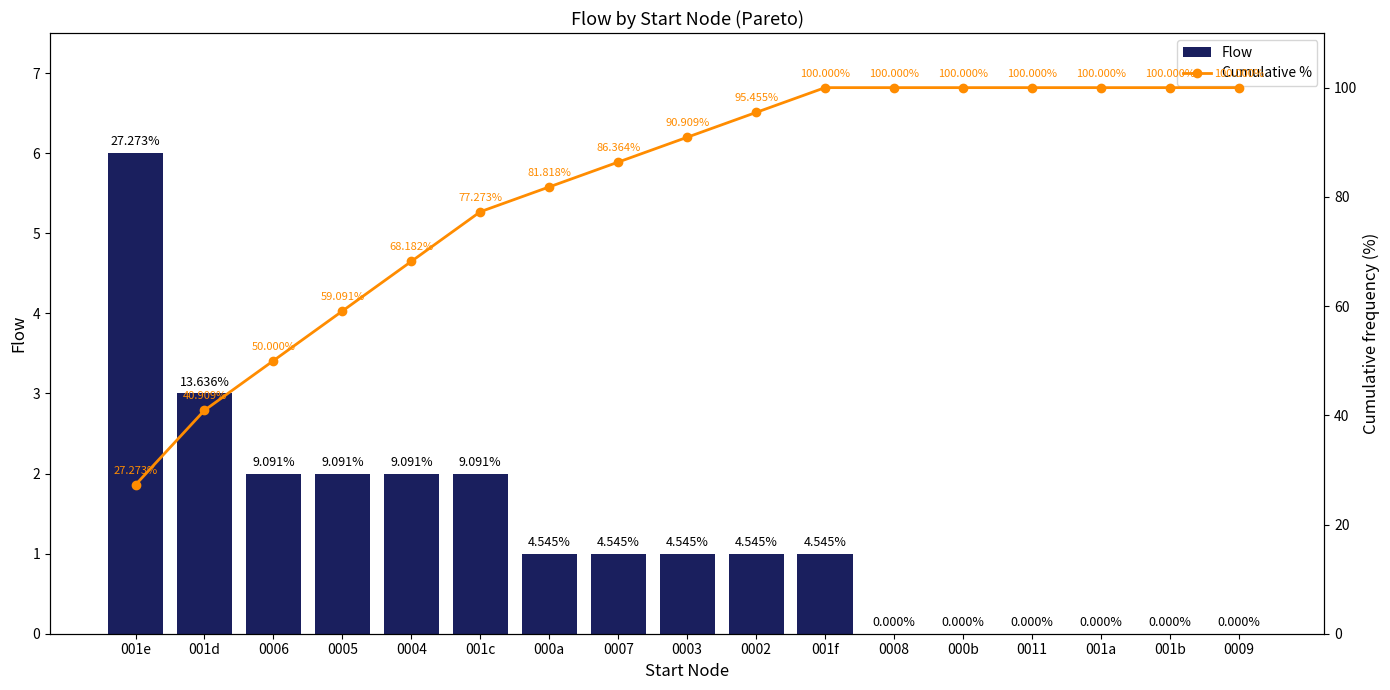

What is the difference between the second highest and second lowest values in the Flow series?

3.0